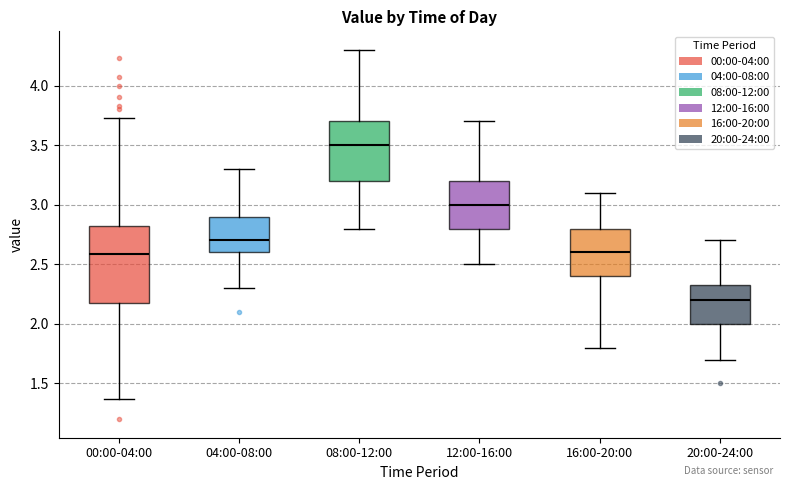

Comparing the boxes themselves (not the whiskers), which one is the tallest?

00:00-04:00